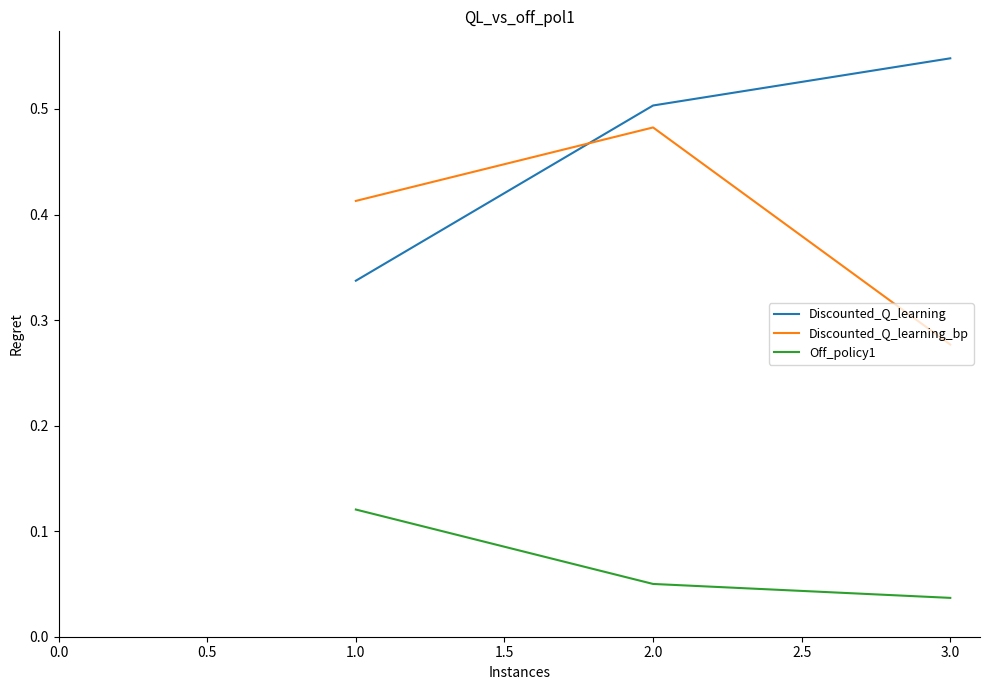

List the labels in order of Discounted_Q_learning_bp value, smallest first.

3.0, 1.0, 2.0